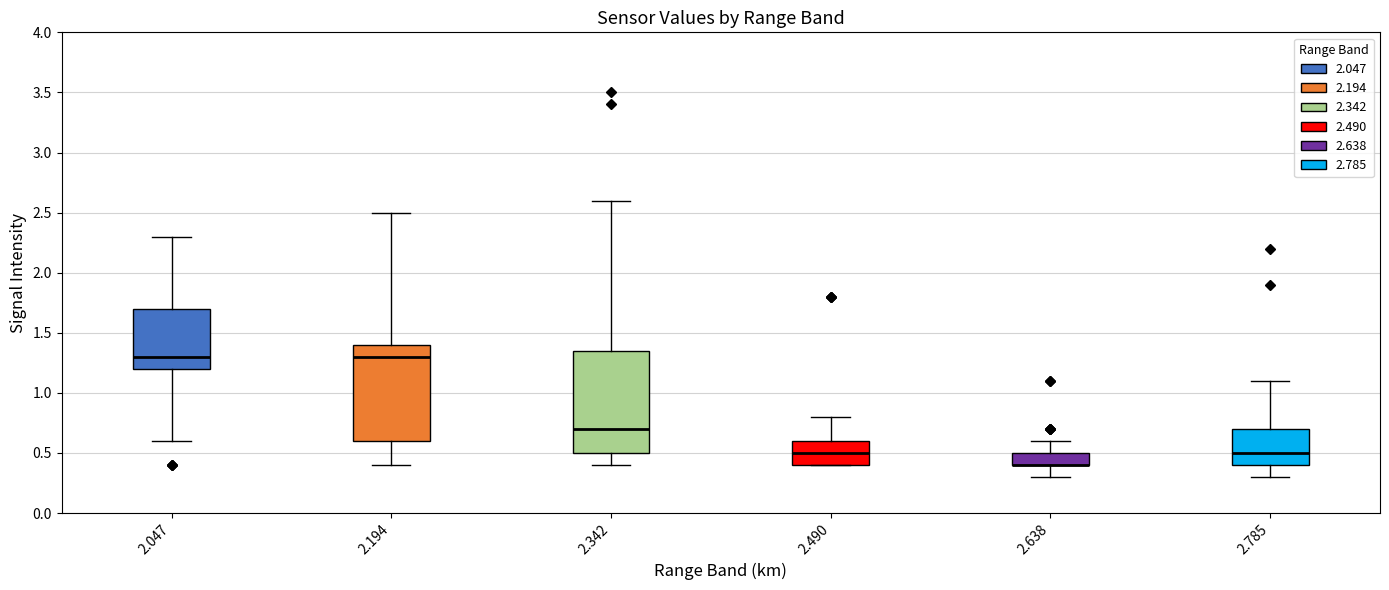

Which box is the tallest, from its lower edge to its upper edge?

2.342